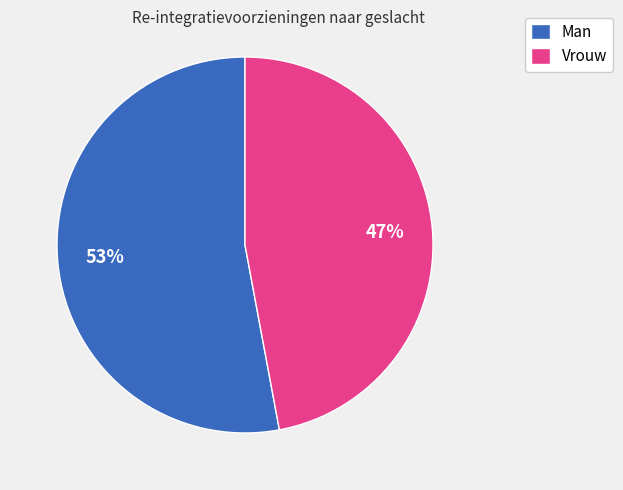

Is the sum of Vrouw and Man greater than half?

Yes